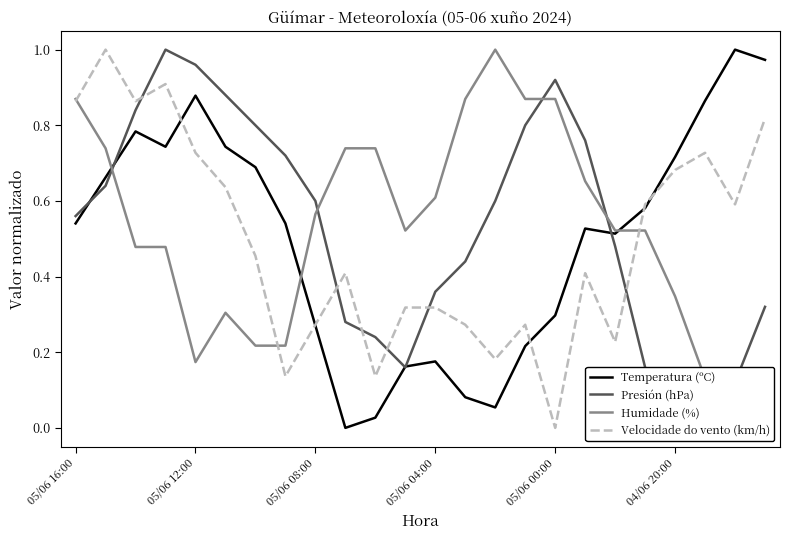

What is the highest value of the Velocidade do vento (km/h) series?

1.0